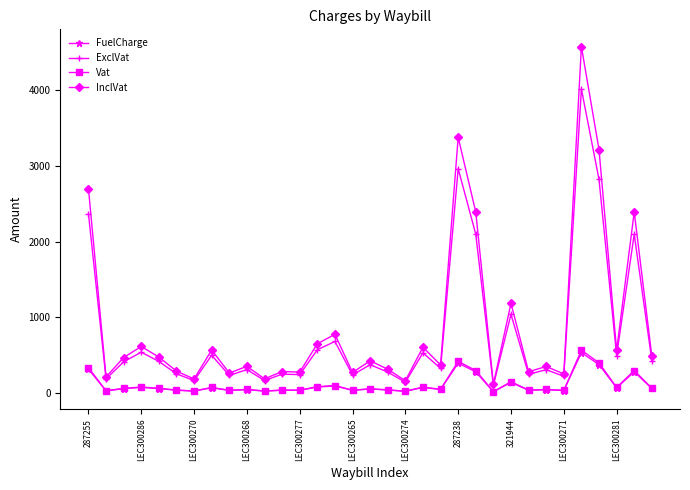

What is the value of the Vat point at the 32nd from the left?

293.5